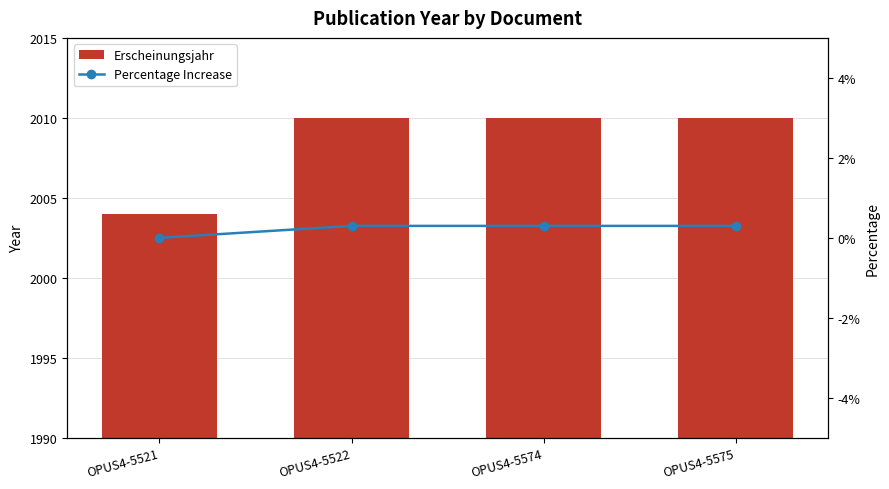

List the series in order of their peak value, lowest first.

Percentage Increase, Erscheinungsjahr